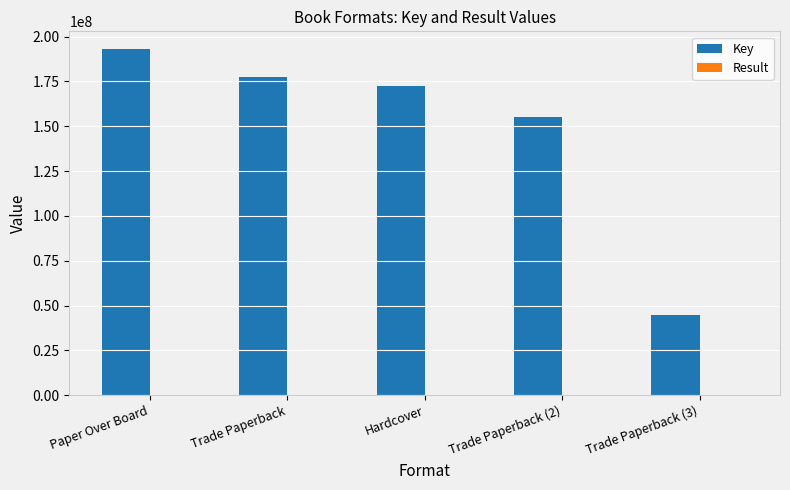

The value of Key at Trade Paperback (2) is 234125493. True or false?

False